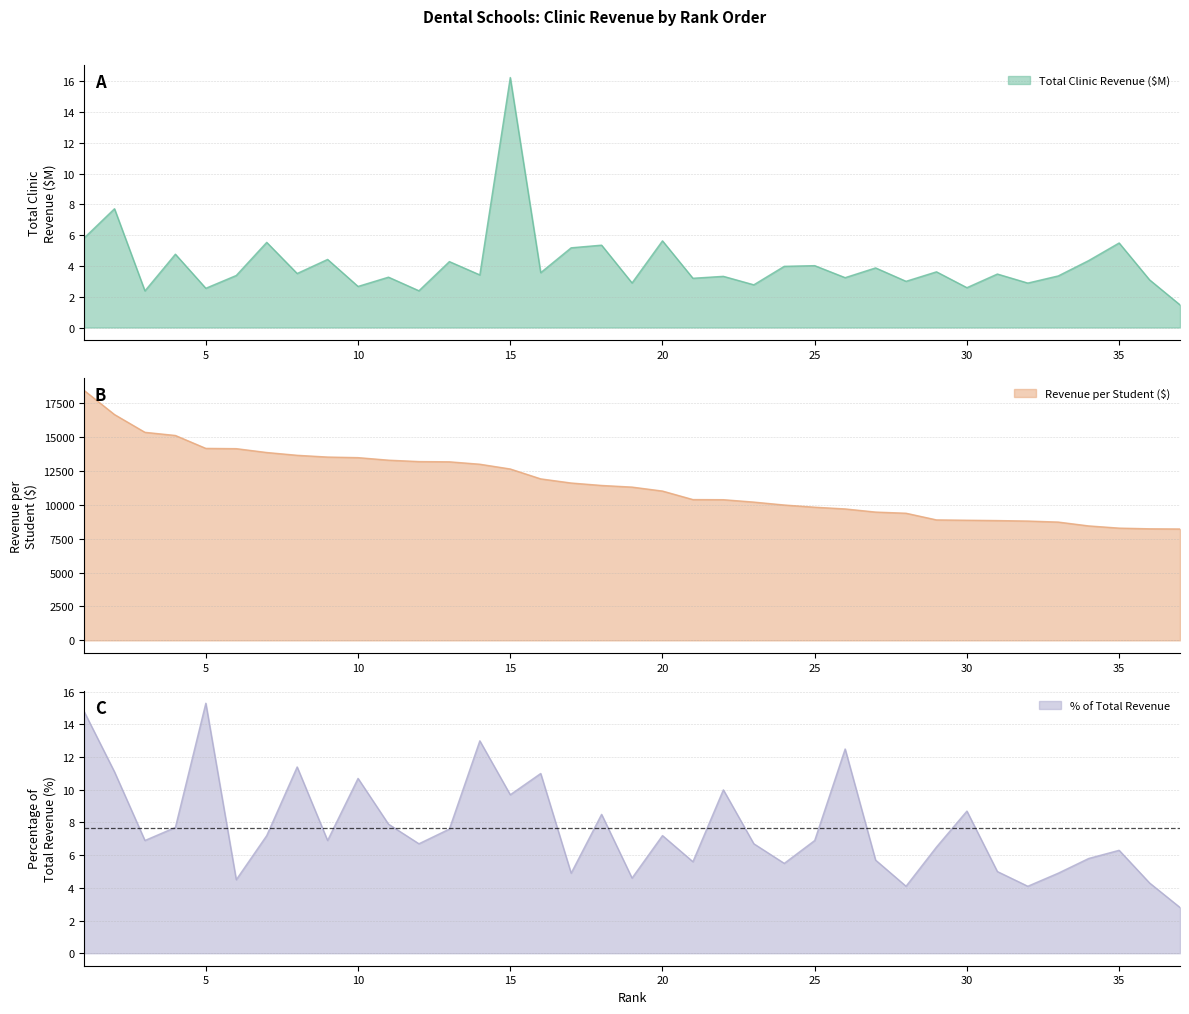

Reading left to right, transcribe all the data shown in this chart.

Total Clinic Revenue ($): 1=5.8	2=7.7	3=2.4	4=4.8	5=2.6	6=3.4	7=5.5	8=3.5	9=4.4	10=2.7	11=3.3	12=2.4	13=4.3	14=3.4	15=16.2	16=3.6	17=5.2	18=5.4	19=2.9	20=5.6	21=3.2	22=3.3	23=2.8	24=4.0	25=4.0	26=3.2	27=3.9	28=3.0	29=3.6	30=2.6	31=3.5	32=2.9	33=3.4	34=4.4	35=5.5	36=3.1	37=1.5
Revenue per Student ($): 1=18451.0	2=16667.0	3=15356.0	4=15123.0	5=14170.0	6=14150.0	7=13866.0	8=13660.0	9=13530.0	10=13487.0	11=13300.0	12=13197.0	13=13179.0	14=13001.0	15=12650.0	16=11920.0	17=11614.0	18=11434.0	19=11313.0	20=11021.0	21=10392.0	22=10383.0	23=10206.0	24=9991.0	25=9829.0	26=9702.0	27=9470.0	28=9384.0	29=8892.0	30=8867.0	31=8843.0	32=8807.0	33=8732.0	34=8448.0	35=8285.0	36=8235.0	37=8221.0
Percentage of Total Revenue (%): 1=14.8	2=11.1	3=6.9	4=7.7	5=15.3	6=4.5	7=7.2	8=11.4	9=6.9	10=10.7	11=7.9	12=6.7	13=7.6	14=13.0	15=9.7	16=11.0	17=4.9	18=8.5	19=4.6	20=7.2	21=5.6	22=10.0	23=6.7	24=5.5	25=6.9	26=12.5	27=5.7	28=4.1	29=6.5	30=8.7	31=5.0	32=4.1	33=4.9	34=5.8	35=6.3	36=4.3	37=2.8